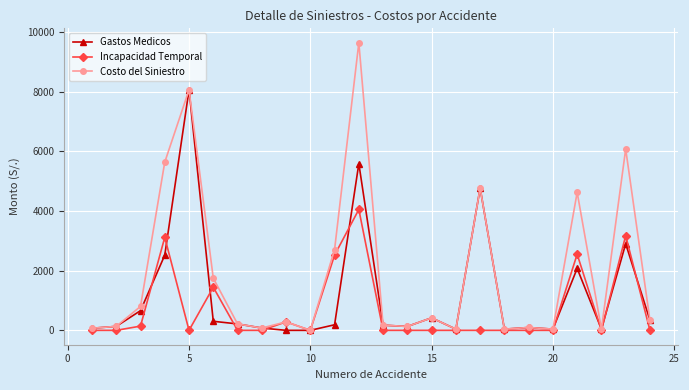

Rank the series by their average value, from highest to lowest.

Costo del Siniestro, Gastos Medicos, Incapacidad Temporal